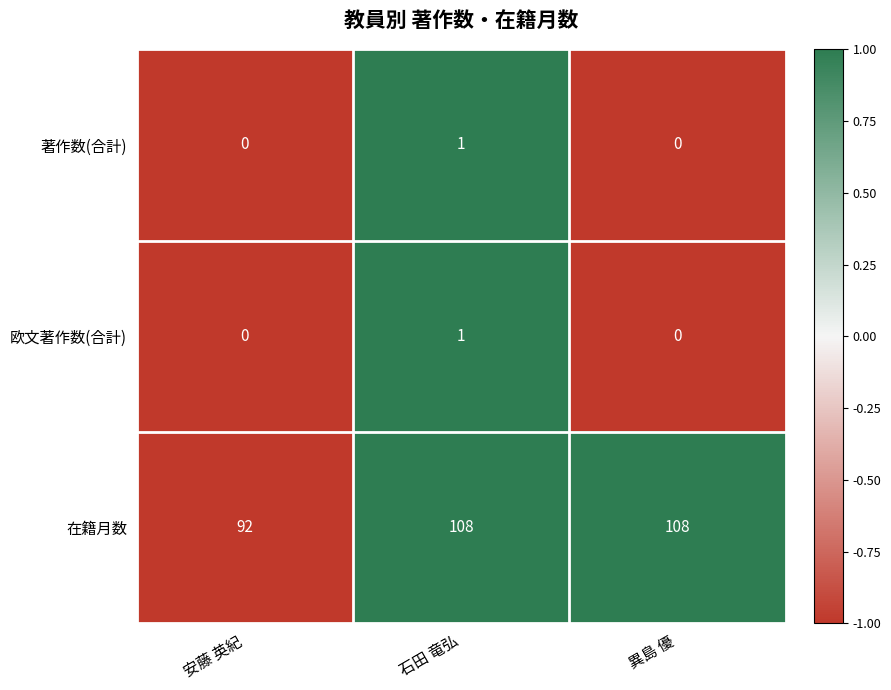

Reading left to right, list all the values displayed in this chart.

著作数(合計): 0	1	0
欧文著作数(合計): 0	1	0
在籍月数: 92	108	108